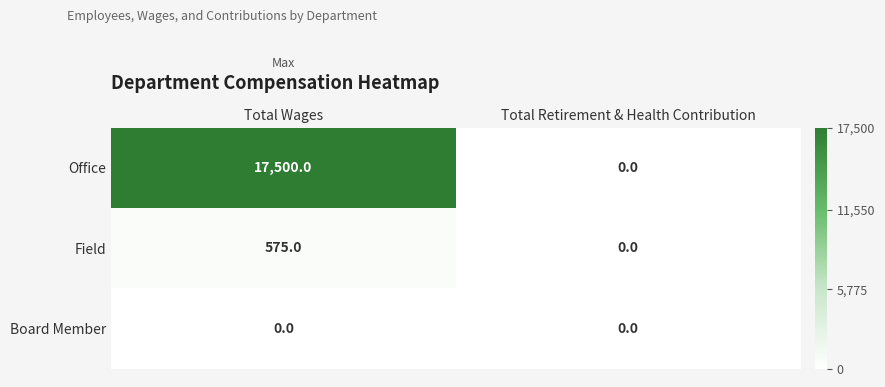

Reading right to left, what are all the values shown in this chart?

Office: 0	17500
Field: 0	575
Board Member: 0	0